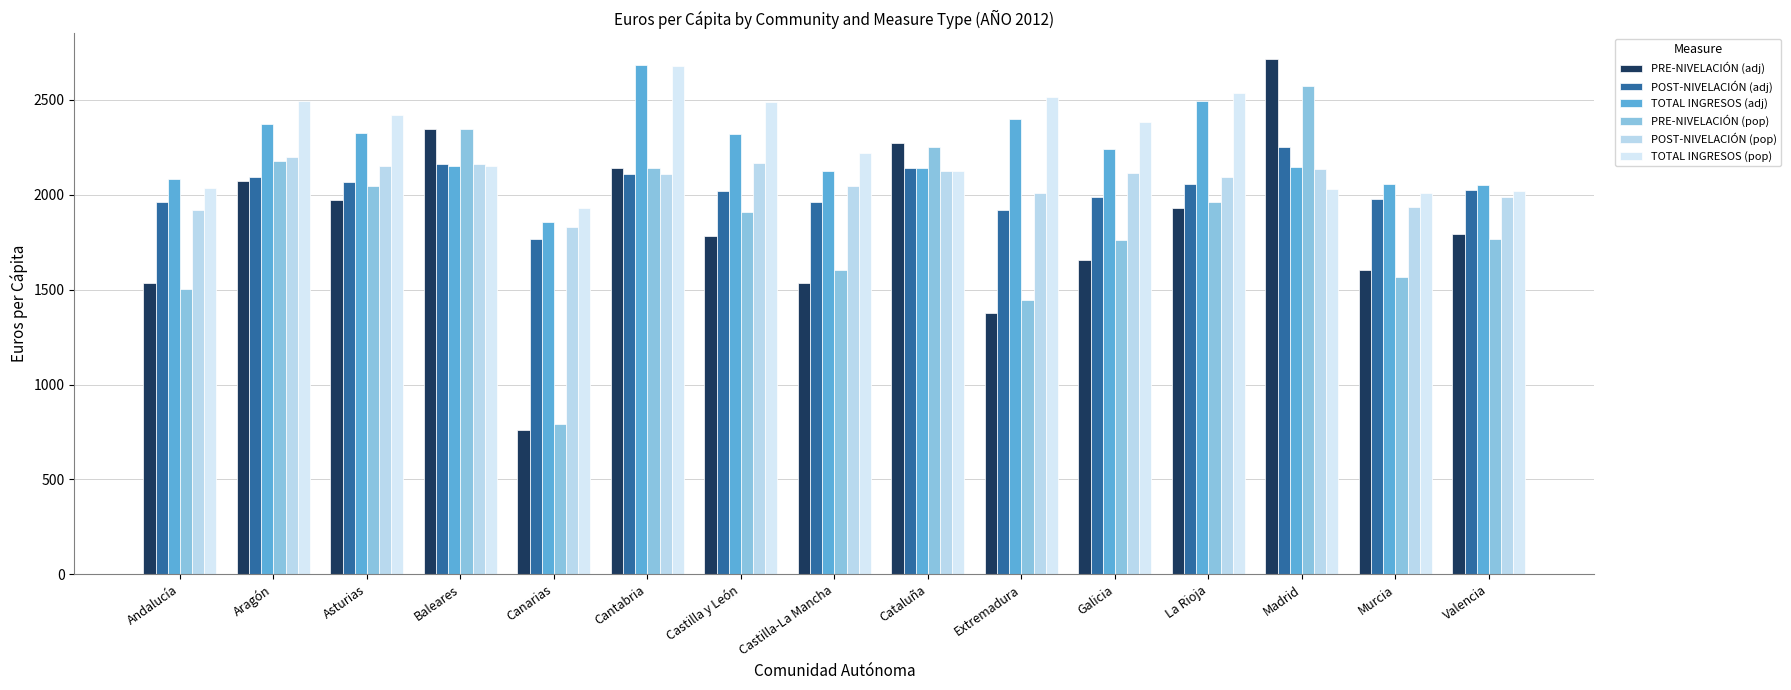

Reading left to right, list all the values displayed in this chart.

PRE-NIVELACIÓN (adj): 1536.3	2074.7	1971.5	2348.0	761.7	2140.7	1784.1	1536.6	2271.2	1379.2	1656.2	1929.8	2715.5	1603.3	1795.1
POST-NIVELACIÓN (adj): 1959.9	2094.5	2068.7	2162.8	1766.2	2111.0	2021.8	1959.9	2143.6	1920.6	1989.8	2058.2	2254.7	1976.6	2024.6
TOTAL INGRESOS (adj): 2081.9	2372.2	2328.3	2151.8	1859.1	2682.3	2322.4	2123.6	2142.8	2401.4	2243.9	2492.9	2144.1	2056.9	2052.8
PRE-NIVELACIÓN (pop): 1503.4	2179.6	2049.1	2346.6	790.0	2139.3	1911.5	1606.0	2252.8	1444.0	1760.3	1962.5	2574.1	1568.3	1765.3
POST-NIVELACIÓN (pop): 1917.8	2200.3	2150.1	2161.5	1832.0	2109.6	2166.2	2048.4	2126.2	2010.7	2114.9	2093.2	2137.3	1933.4	1990.9
TOTAL INGRESOS (pop): 2037.3	2492.1	2419.9	2150.4	1928.3	2680.6	2488.3	2219.5	2125.4	2514.1	2385.0	2535.2	2032.5	2011.9	2018.7